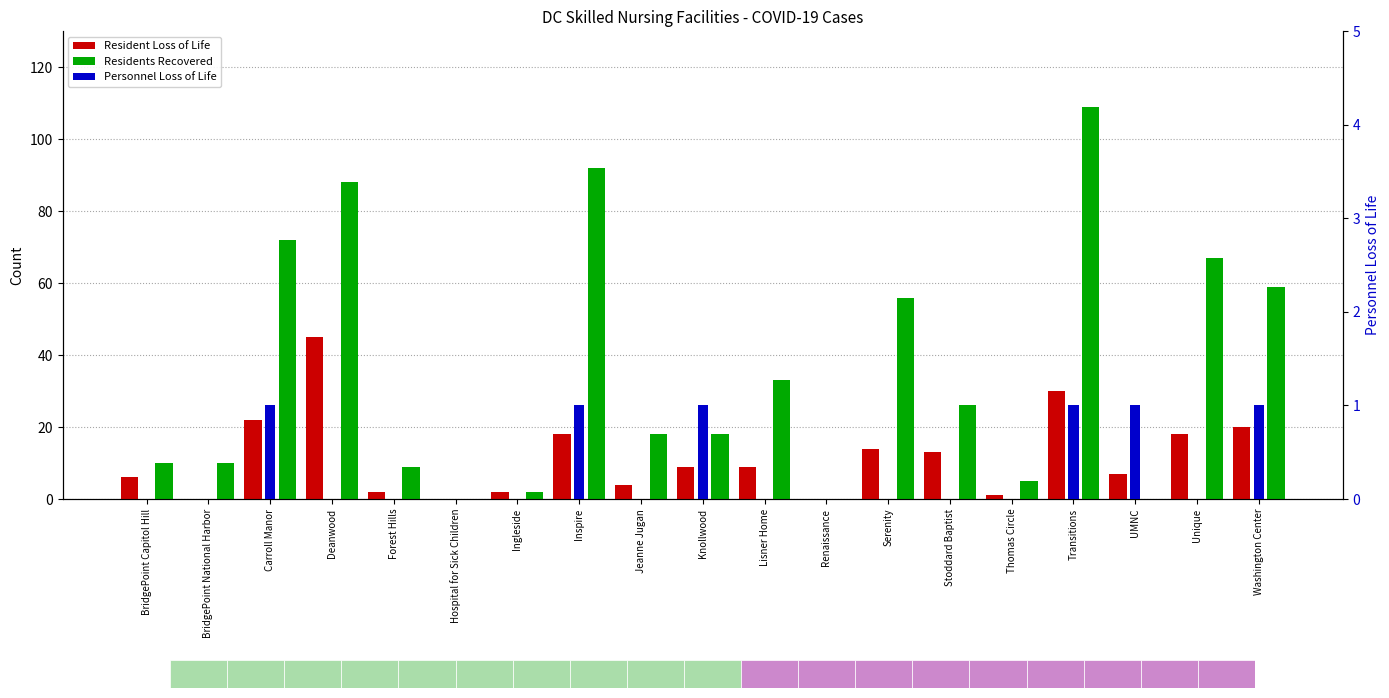

What is the average value of the Resident Loss of Life series?

12